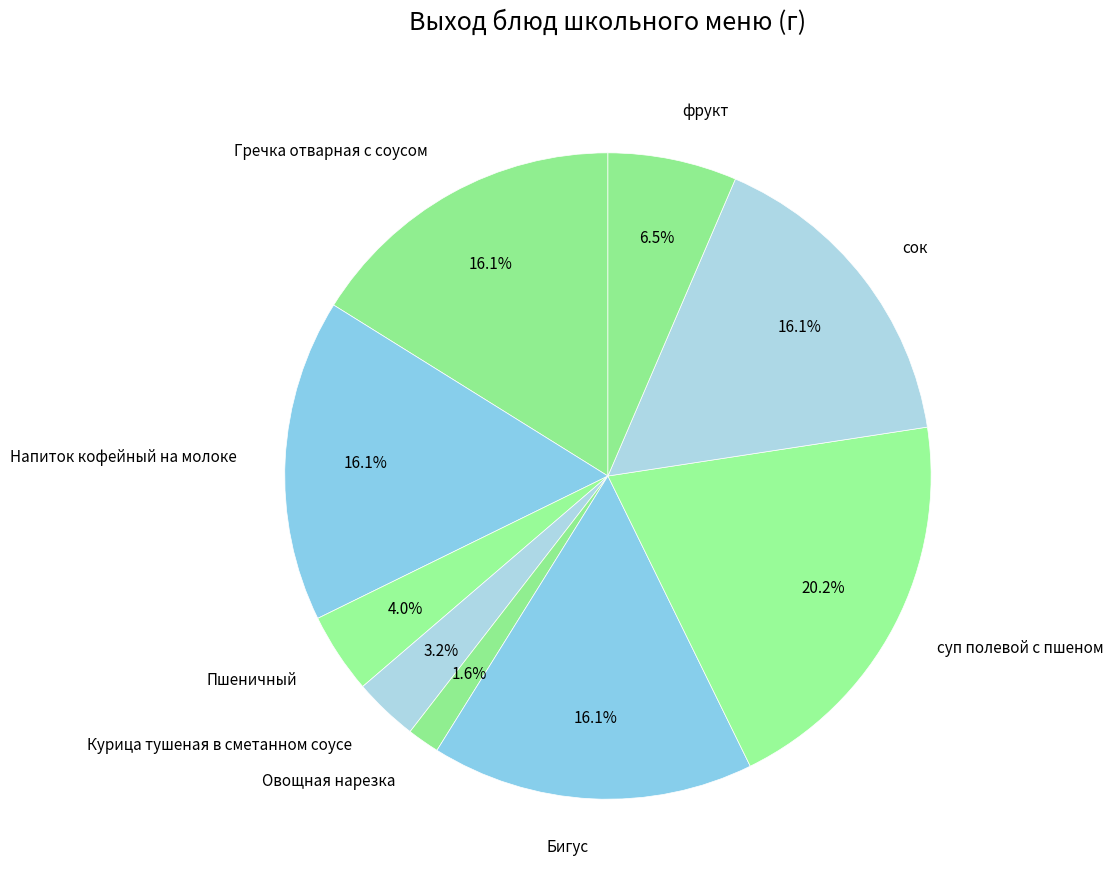

Do Бигус and Курица тушеная в сметанном соусе together represent more than half of the pie?

No